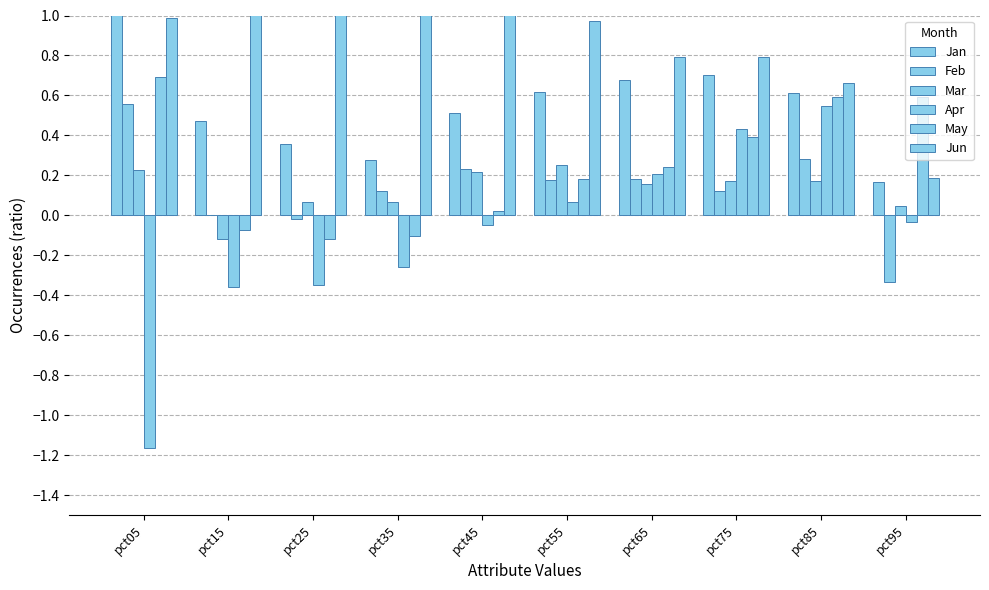

Is the value of Apr at pct45 greater than the value of Jan at pct15?

No